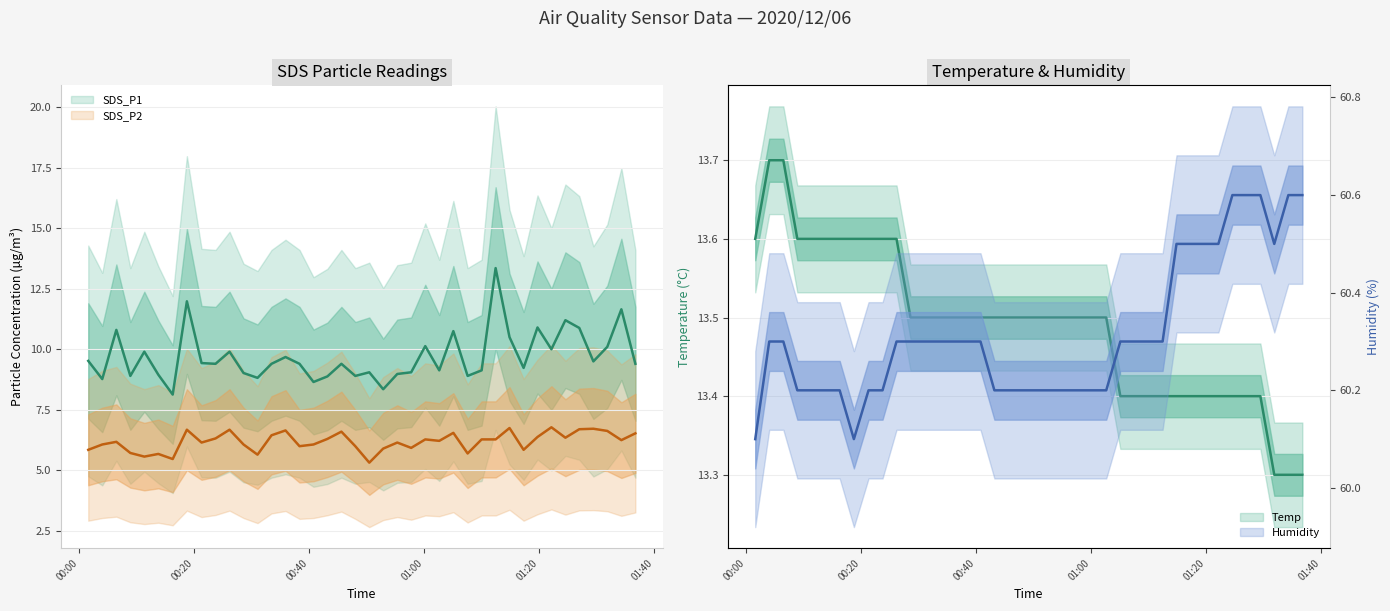

True or false: Humidity and SDS_P2 intersect in this chart.

False